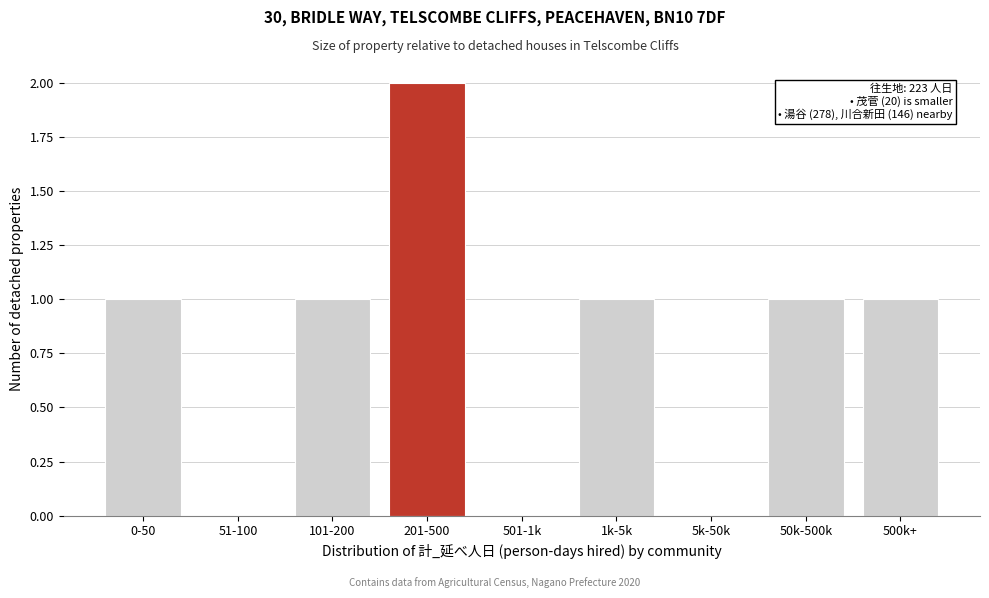

Reading left to right, what are all the values shown in this chart?

0-50=1	51-100=0	101-200=1	201-500=2	501-1k=0	1k-5k=1	5k-50k=0	50k-500k=1	500k+=1